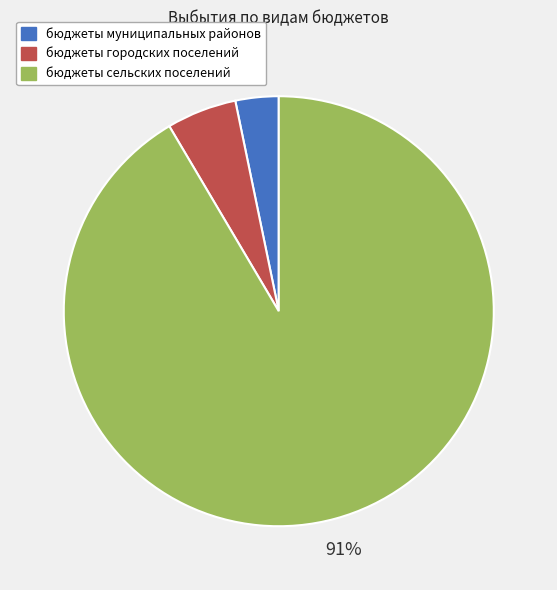

True or false: бюджеты муниципальных районов accounts for 3% of the total.

True